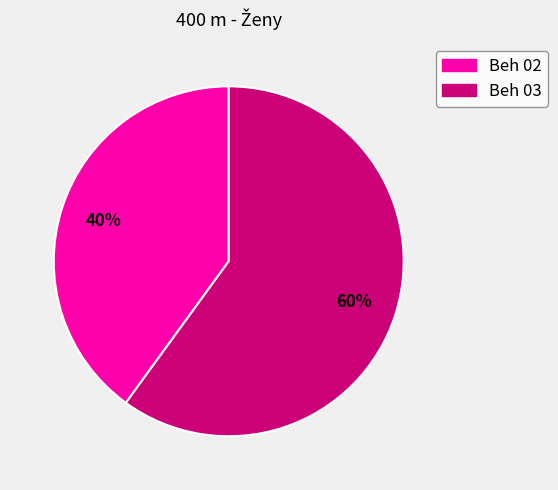

What is the ratio of the value at Beh 02 to the value at Beh 03?

0.7